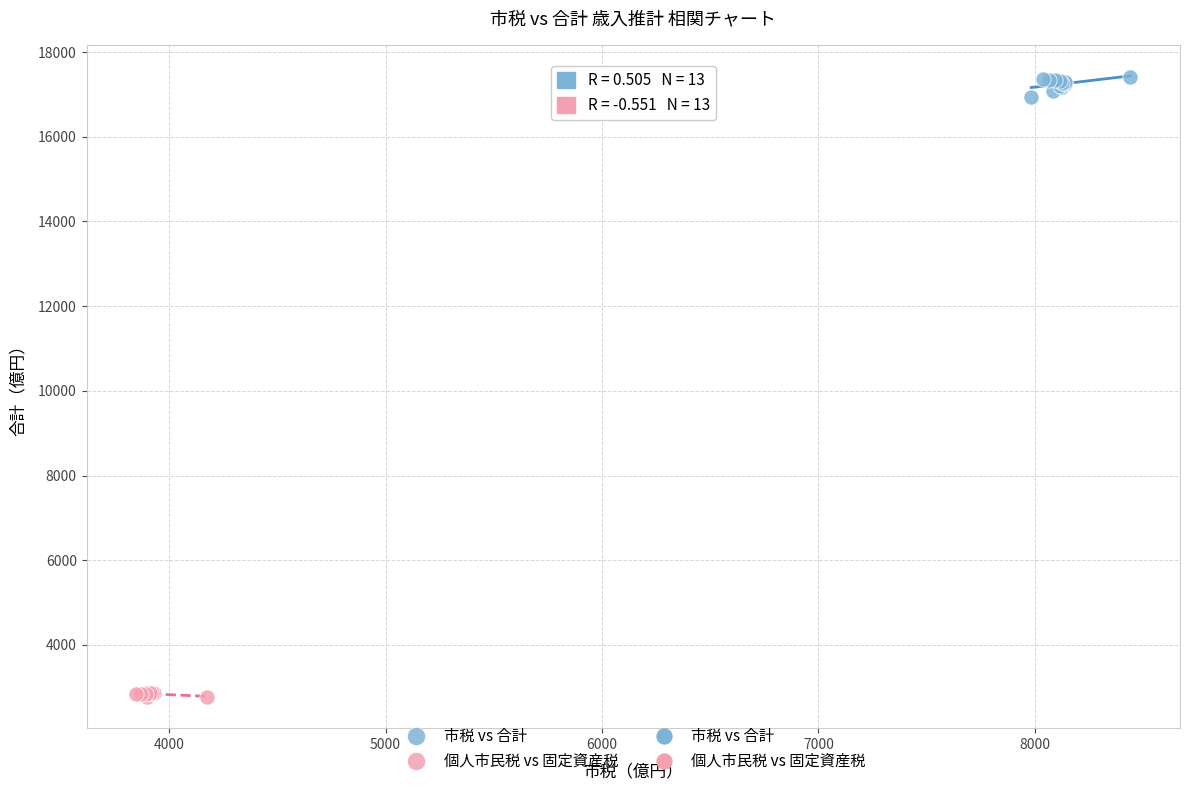

Which series contains the lowest Y value?

個人市民税 vs 固定資産税